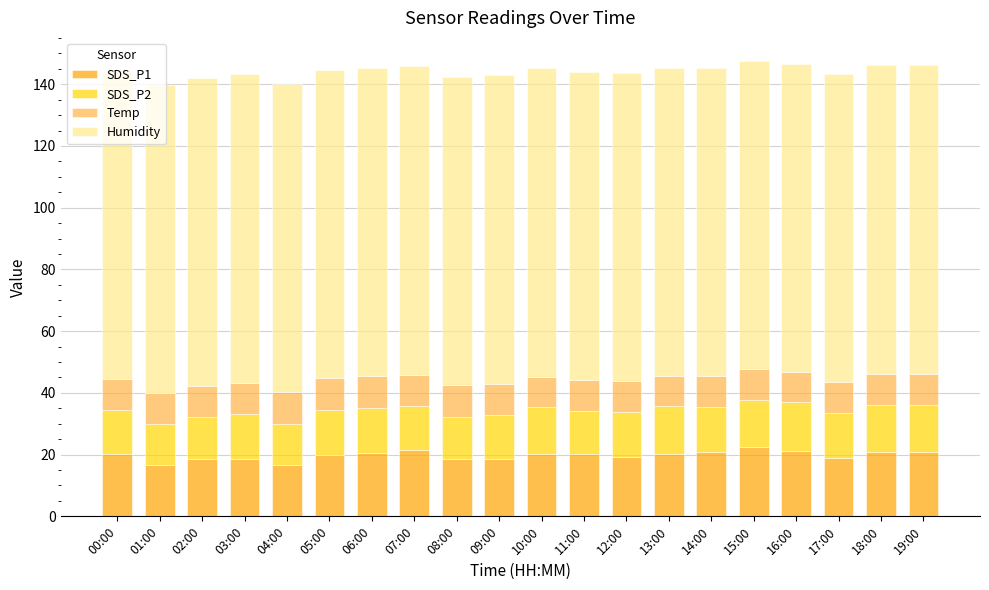

What is the total value across all series at 18:00?

146.1